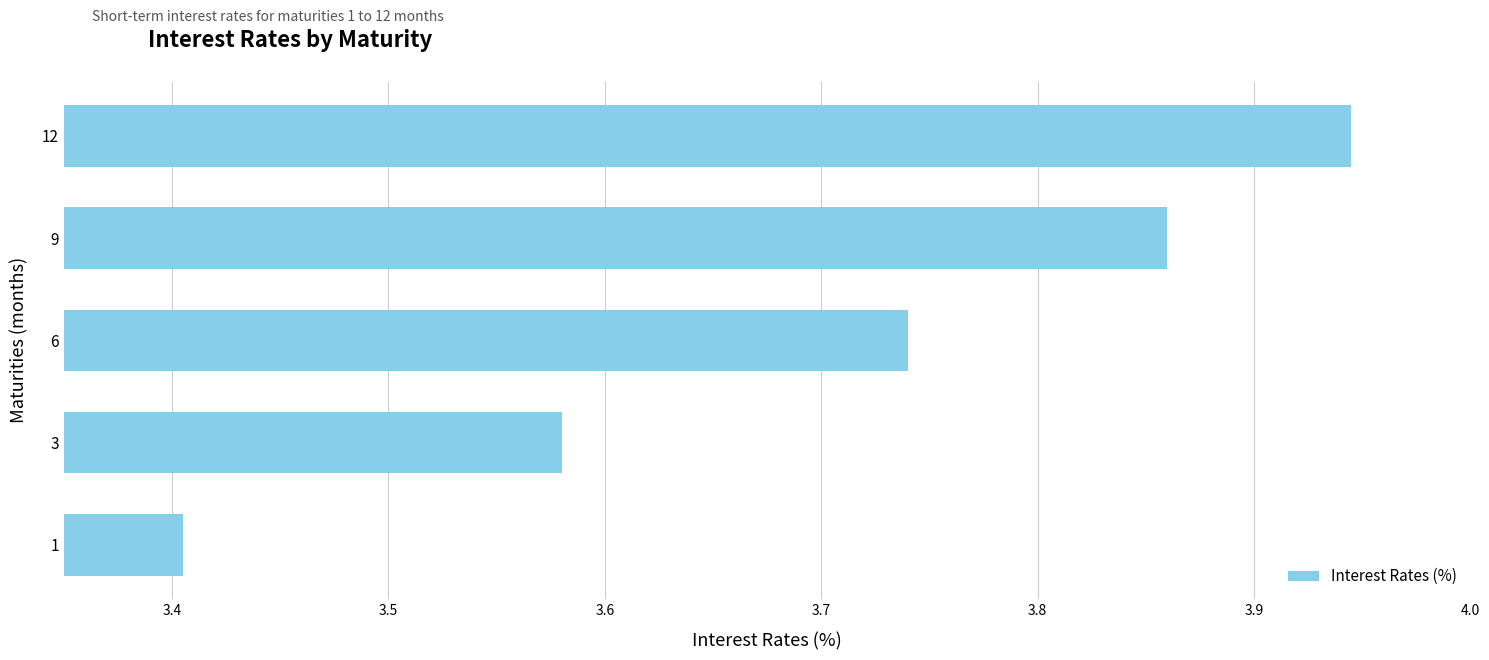

List the labels in order of value, smallest first.

1, 3, 6, 9, 12